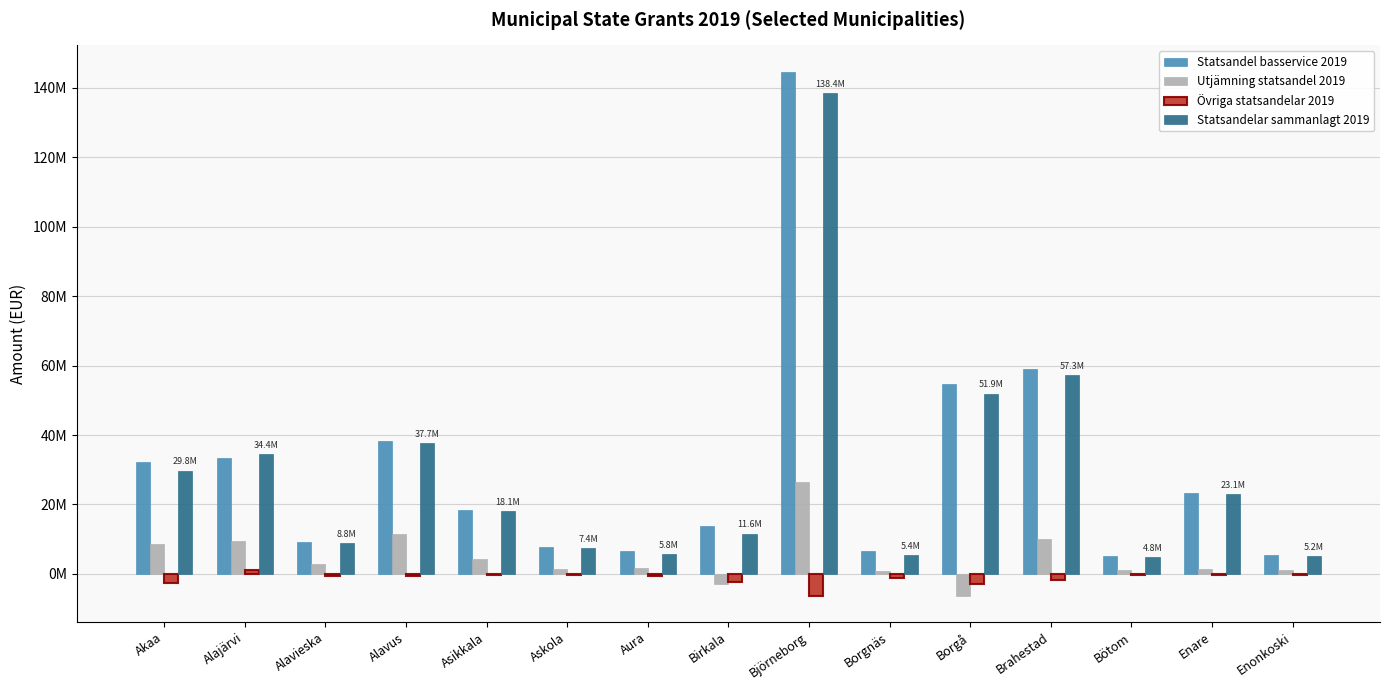

What is the difference between the Utjämning statsandel 2019 values at Birkala and Akaa?

11526790.9